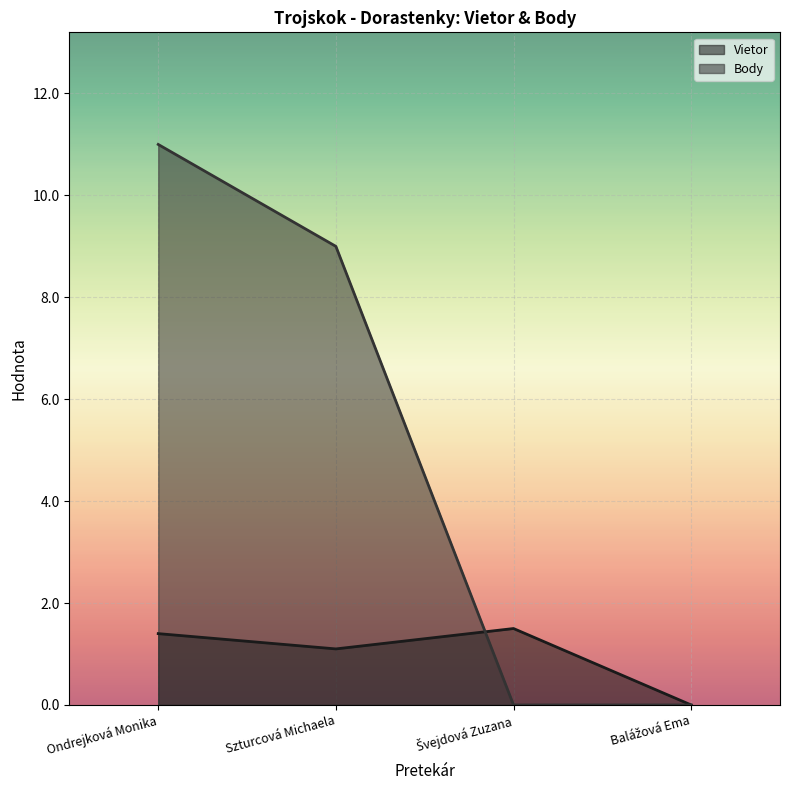

List the labels in order of Vietor value, largest first.

Švejdová Zuzana, Ondrejková Monika, Szturcová Michaela, Balážová Ema